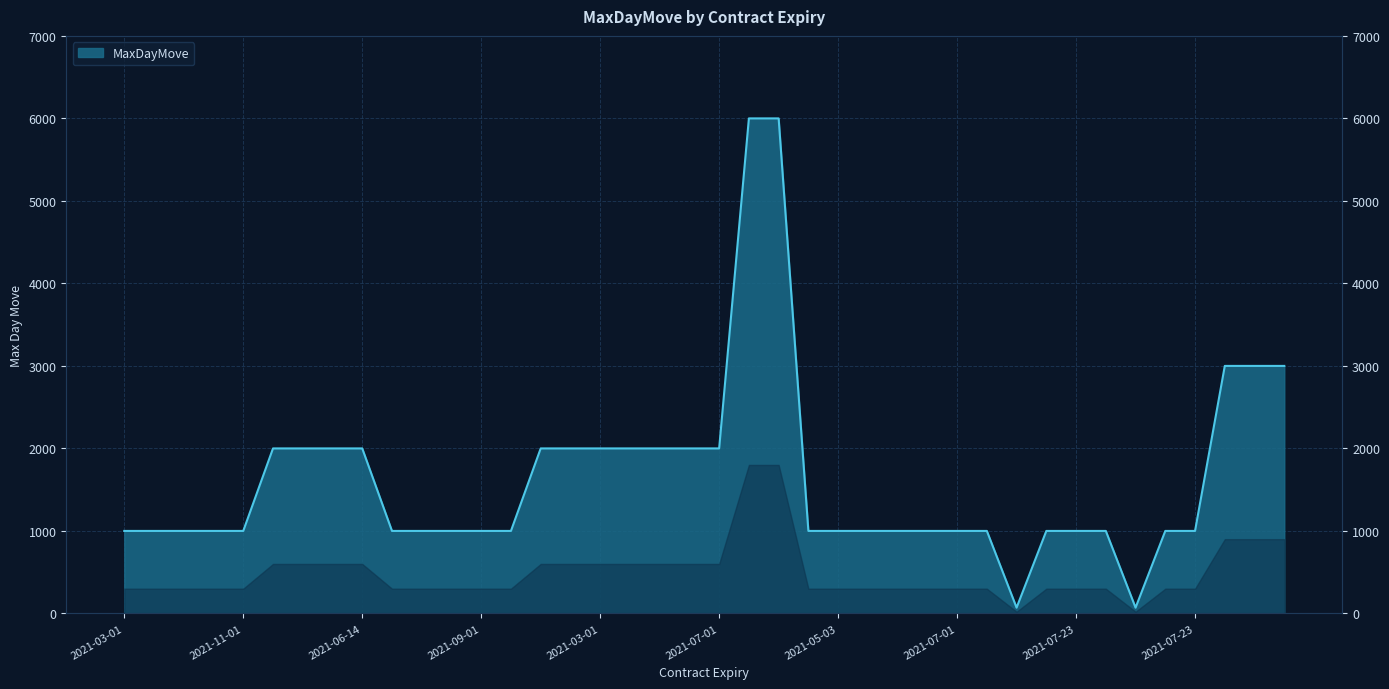

At which category does the chart reach its minimum across all series?

2021-03-24 MSBT